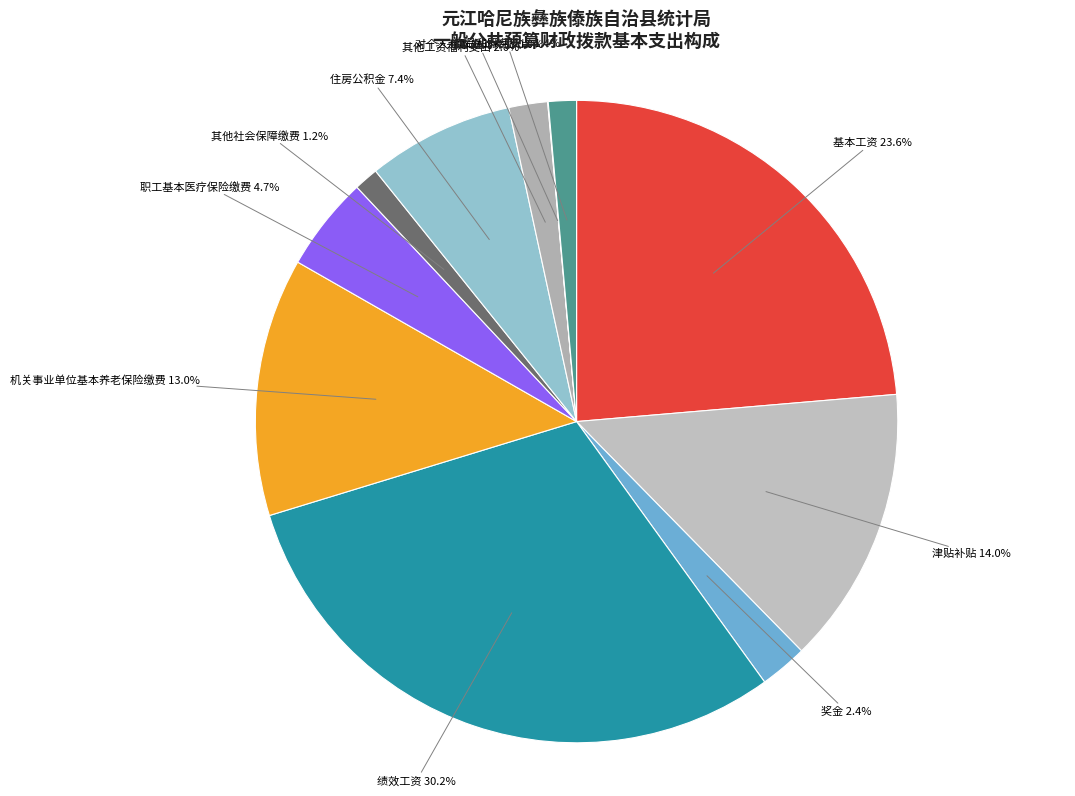

To the nearest percent, what portion does 其他社会保障缴费 represent?

1%